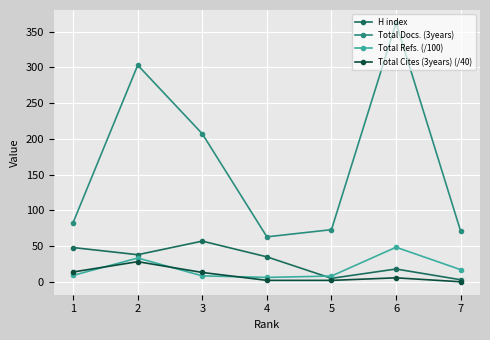

What is the value of the Total Docs. (3years) point at the 7th from the left?

71.0